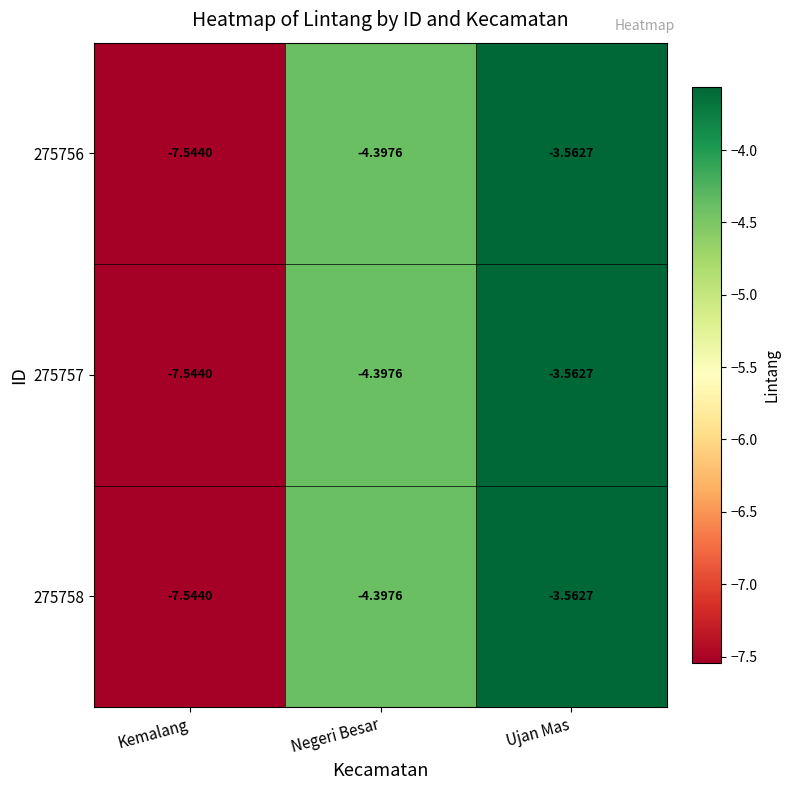

At which category is the sum across all series the highest?

Ujan Mas